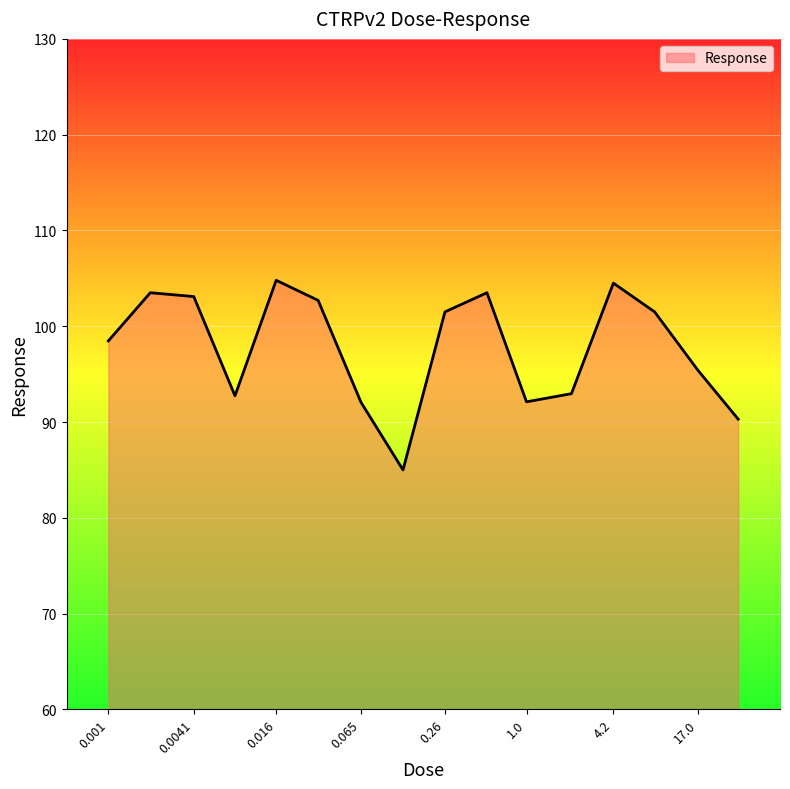

What is the maximum value shown in the chart?

104.8